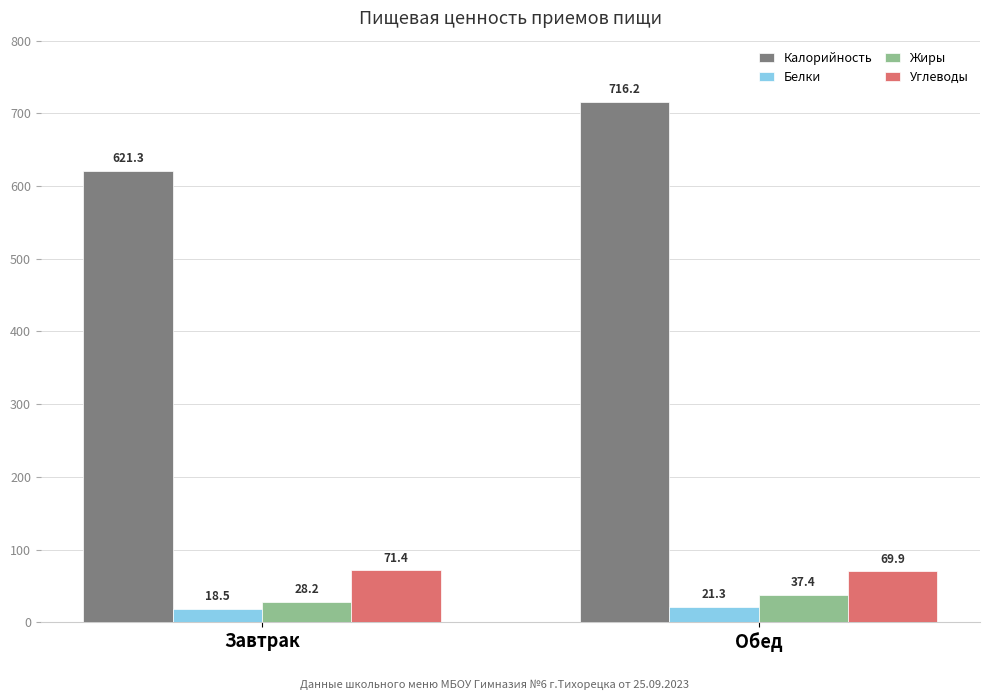

True or false: Калорийность has a value of 621.3 at Завтрак.

True